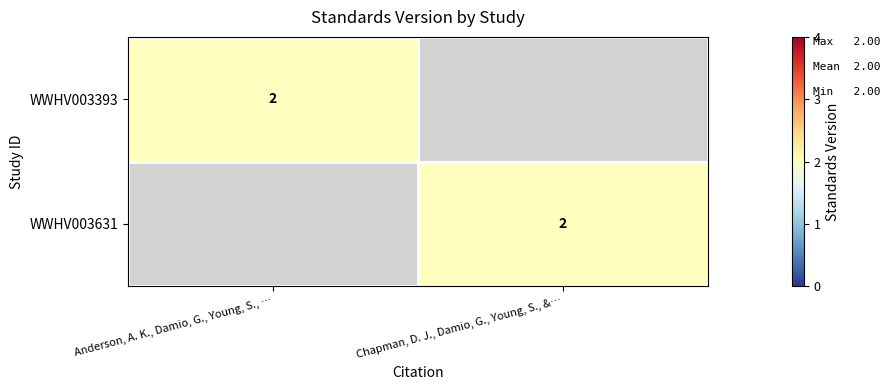

The value of WWHV003631 at Chapman, D. J., Damio, G., Young, S., &… is 2. True or false?

True